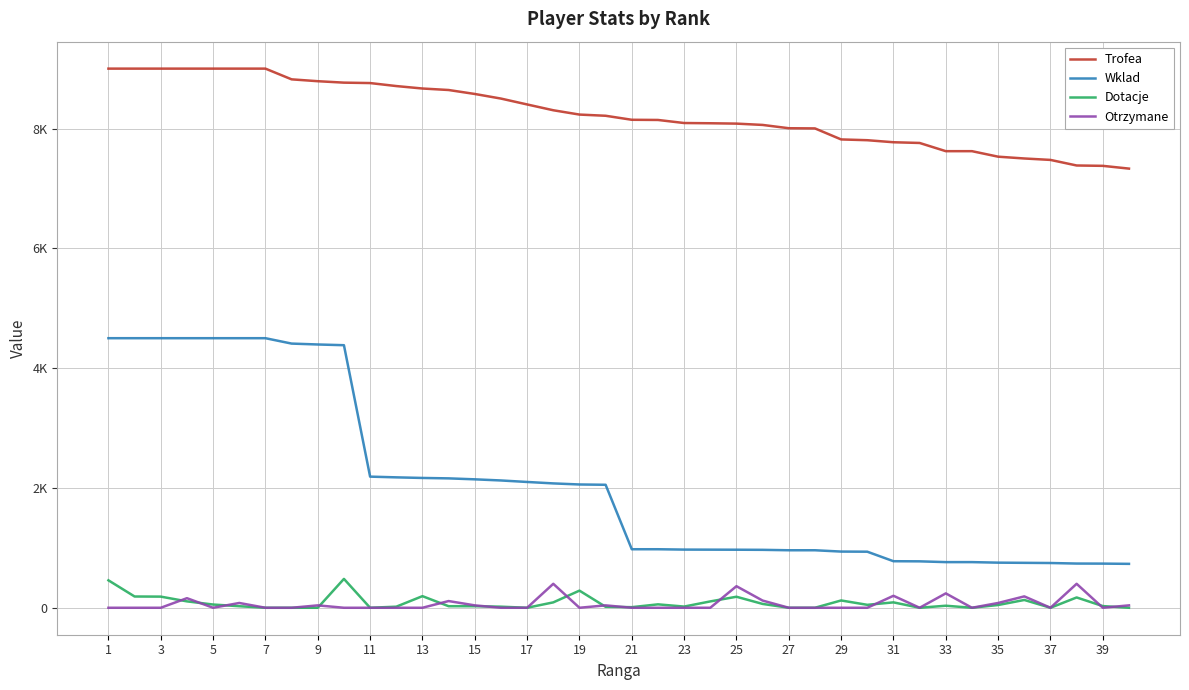

Is this an area chart (filled region under the line)?

No